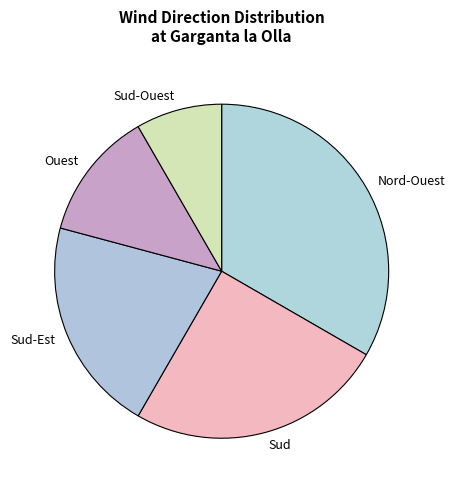

Between Nord-Ouest and Sud-Ouest, which is larger?

Nord-Ouest